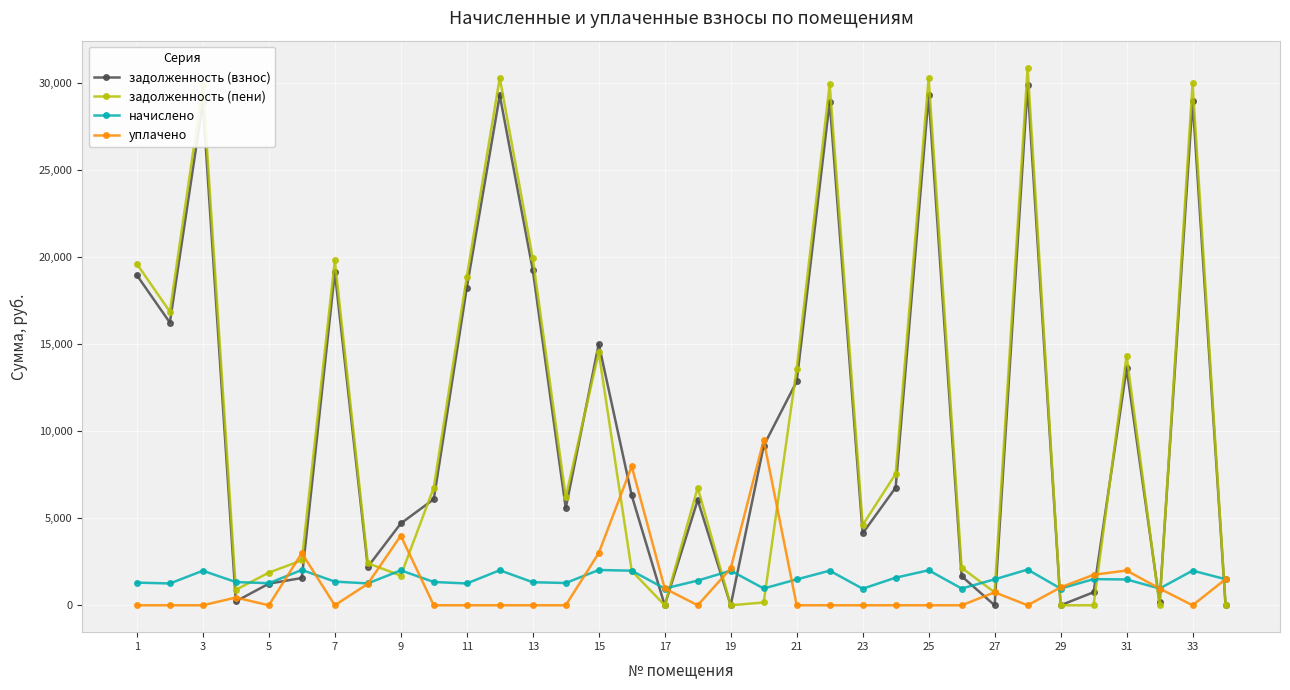

What is the maximum value shown in the chart?

30913.7